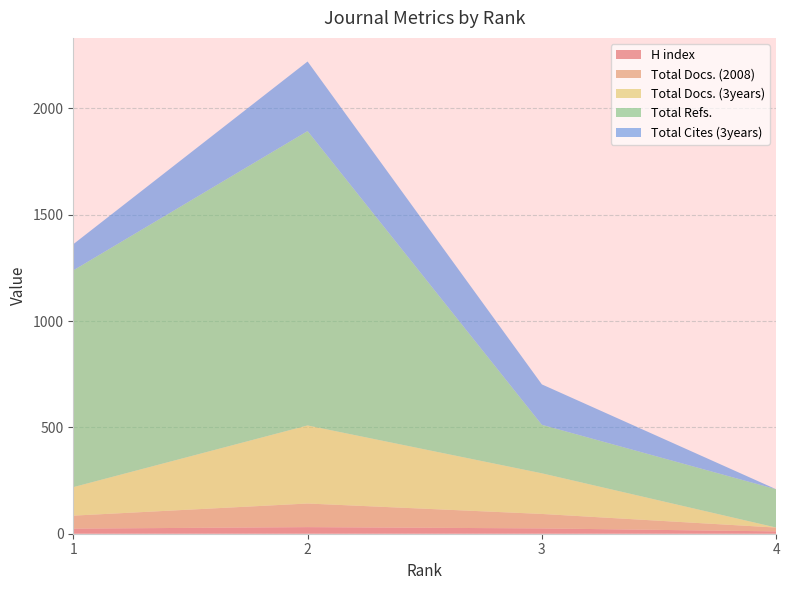

Reading left to right, list all the values displayed in this chart.

H index: 1=24	2=31	3=25	4=11
Total Docs. (2008): 1=61	2=111	3=68	4=18
Total Docs. (3years): 1=134	2=367	3=191	4=0
Total Refs.: 1=1019	2=1384	3=228	4=180
Total Cites (3years): 1=123	2=327	3=190	4=0